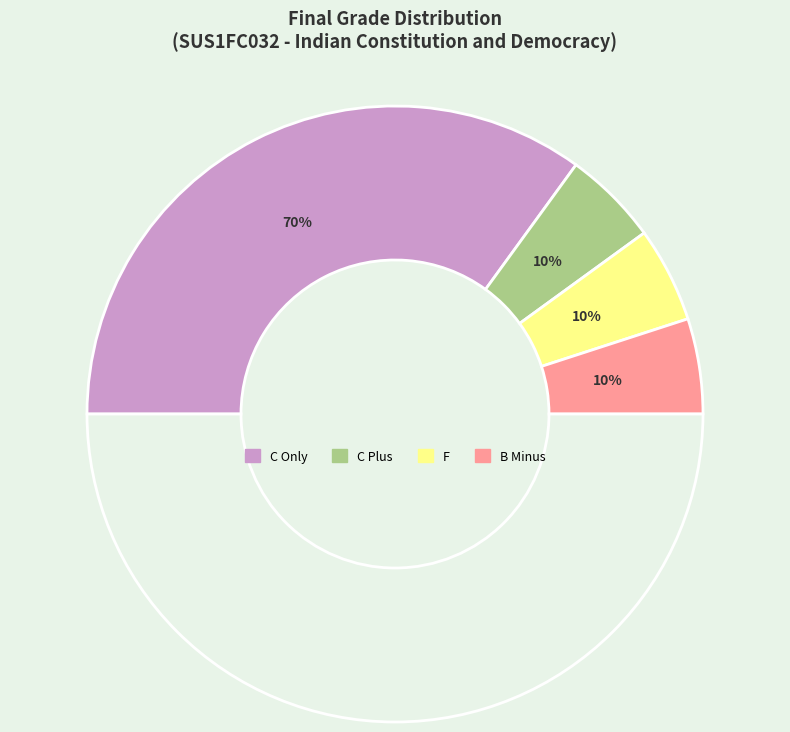

Is it true that C Plus is 1% of the pie?

False